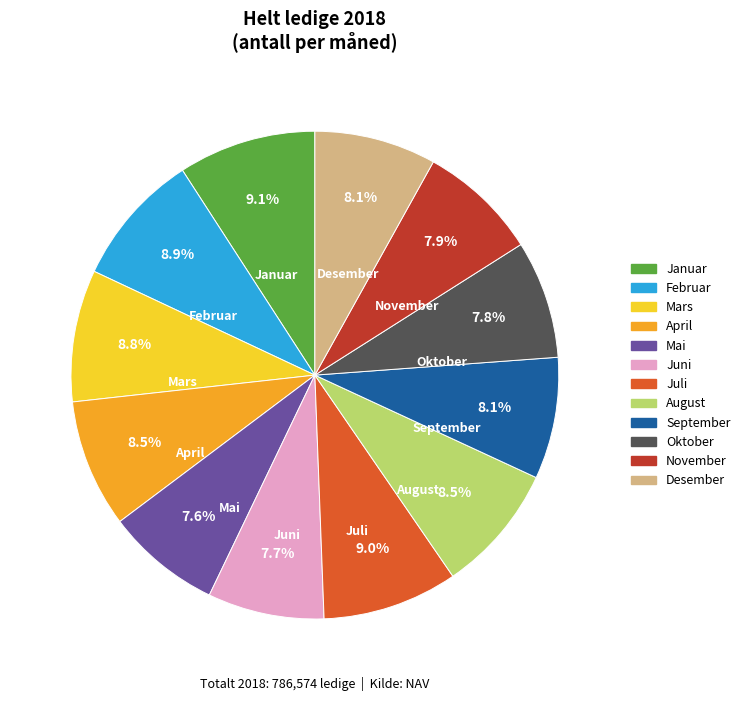

Count the number of slices in the pie.

12